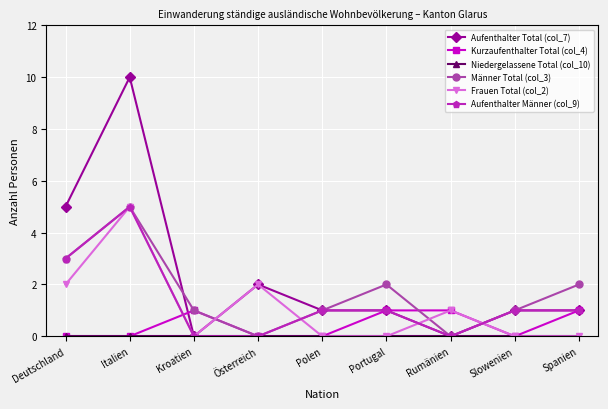

At which category does Männer Total (col_3) reach its first local valley?

Österreich